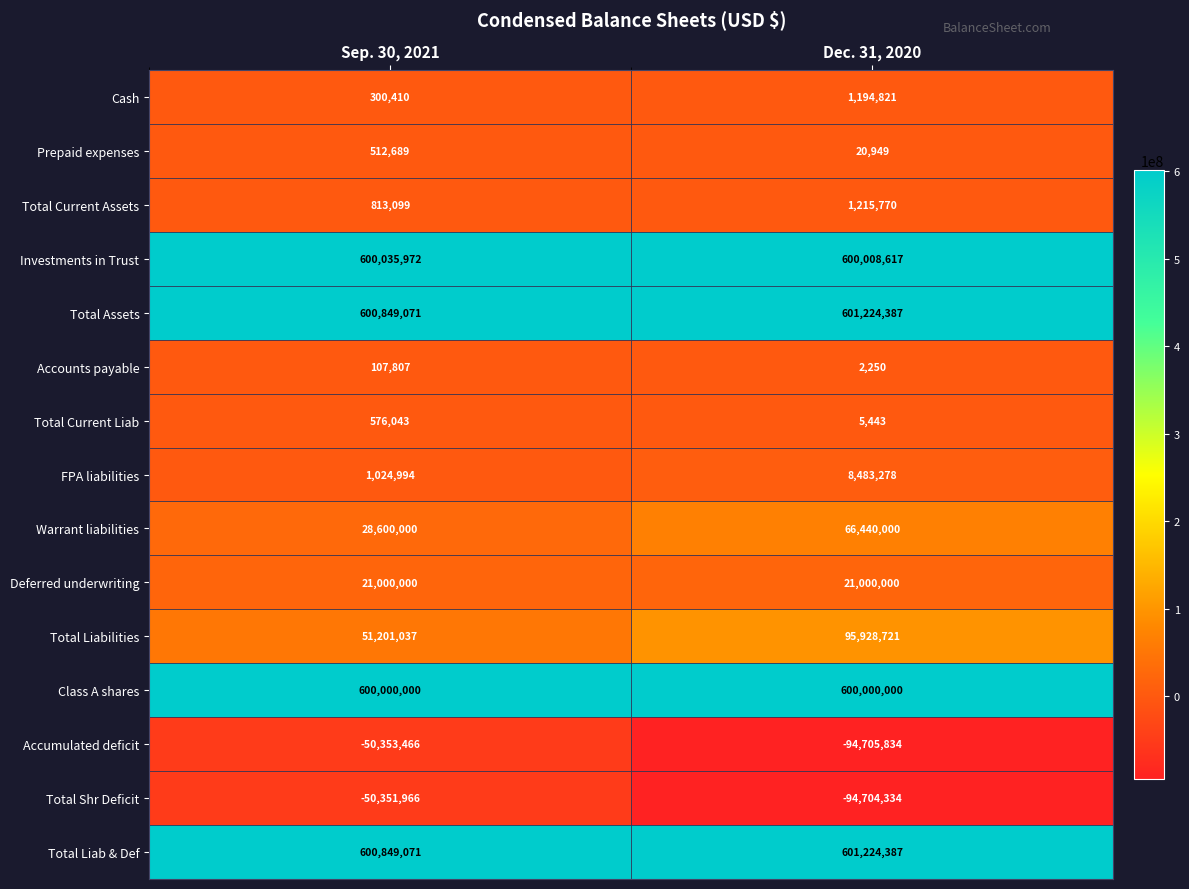

What is the difference between the highest and lowest values at Sep. 30, 2021?

651202537